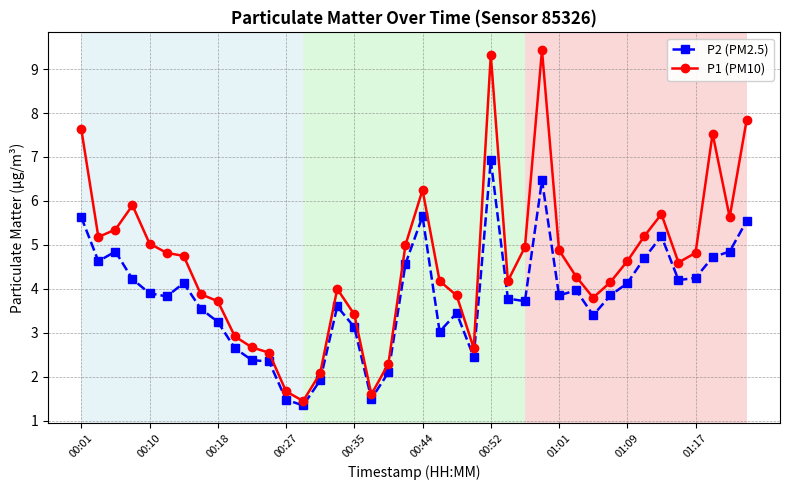

True or false: P1 (PM10) and P2 (PM2.5) cross at least once.

False